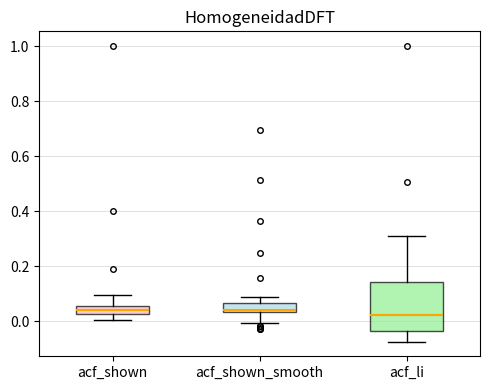

Which box is the tallest, from its lower edge to its upper edge?

acf_li